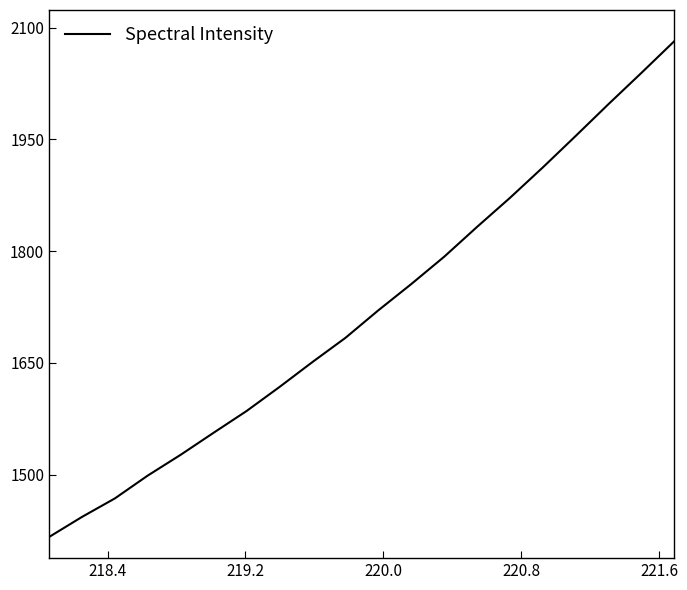

What is the maximum value shown in the chart?

2082.2